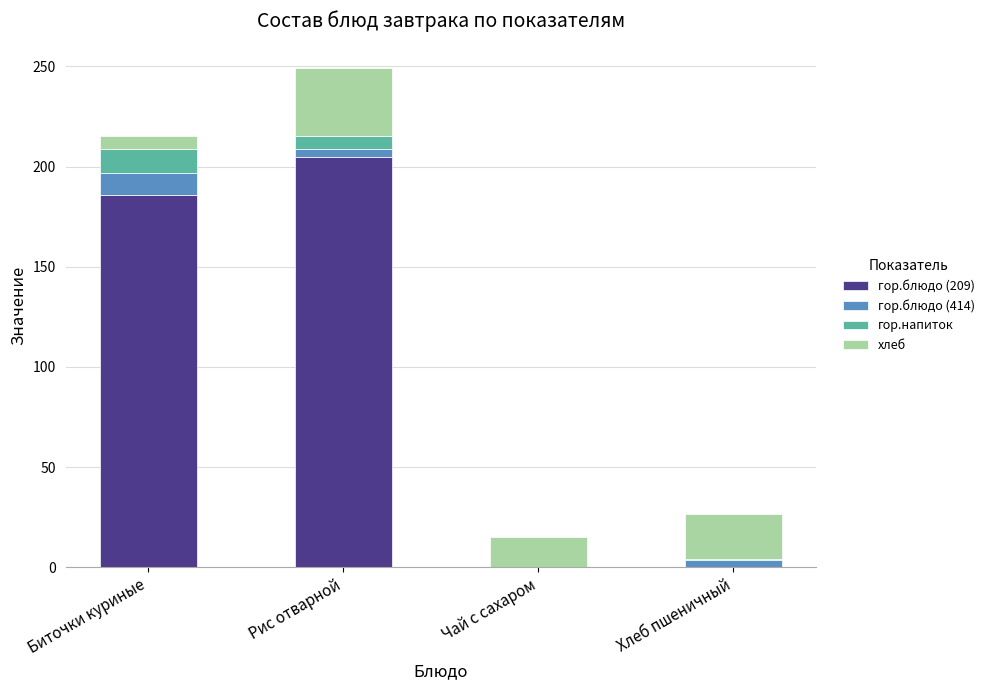

True or false: гор.блюдо (209) has a value of 122.9 at Биточки куриные.

False